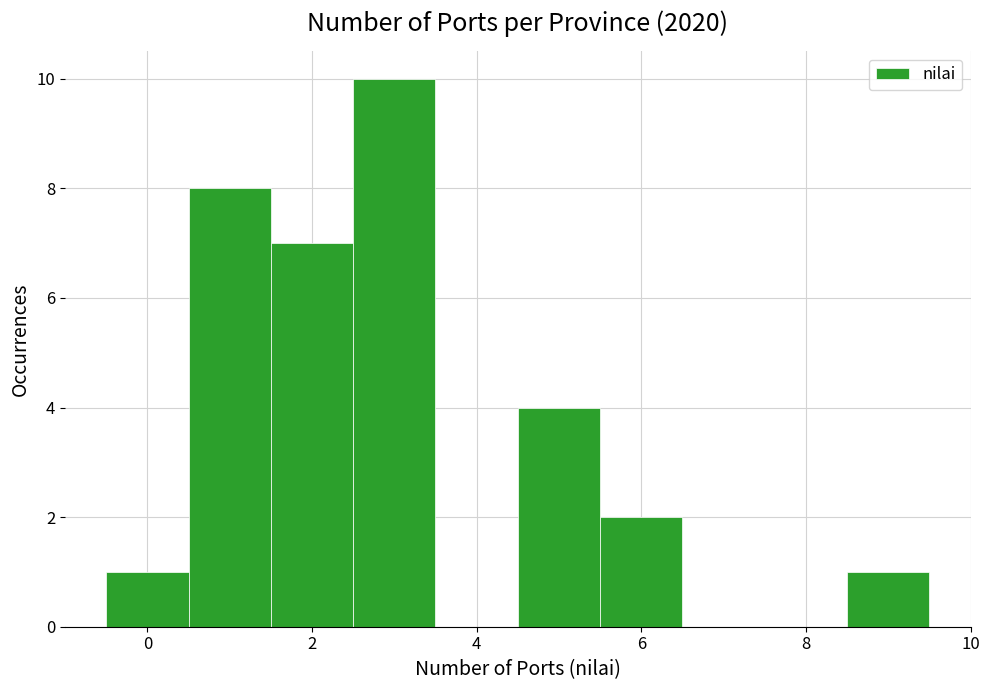

Over which range of the x-axis is the bar tallest?

2.5 to 3.5